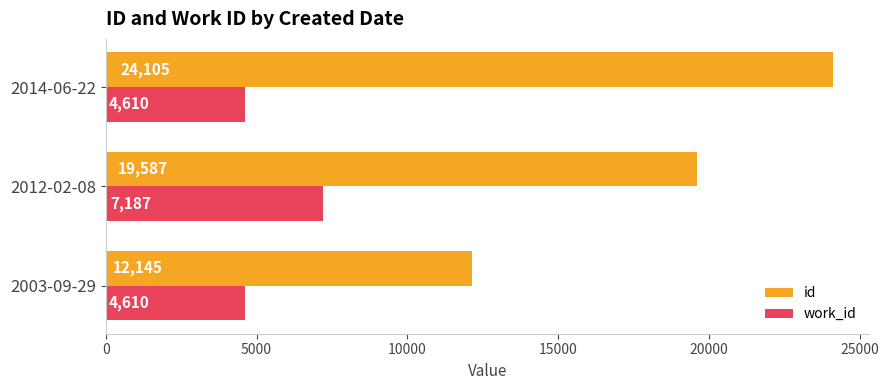

True or false: work_id has a value of 1191 at 2003-09-29.

False